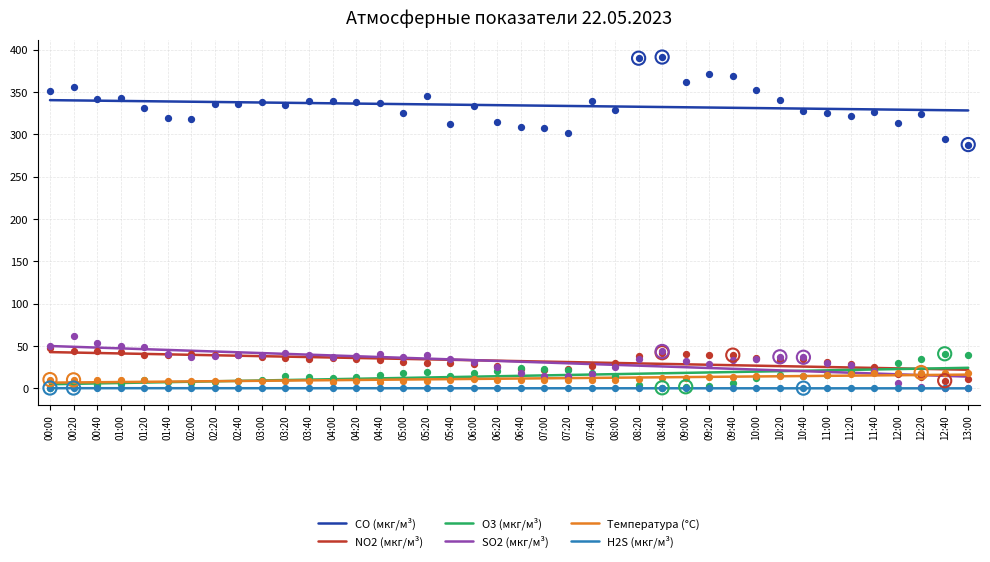

Which series contains the highest Y value?

CO (мкг/м³)